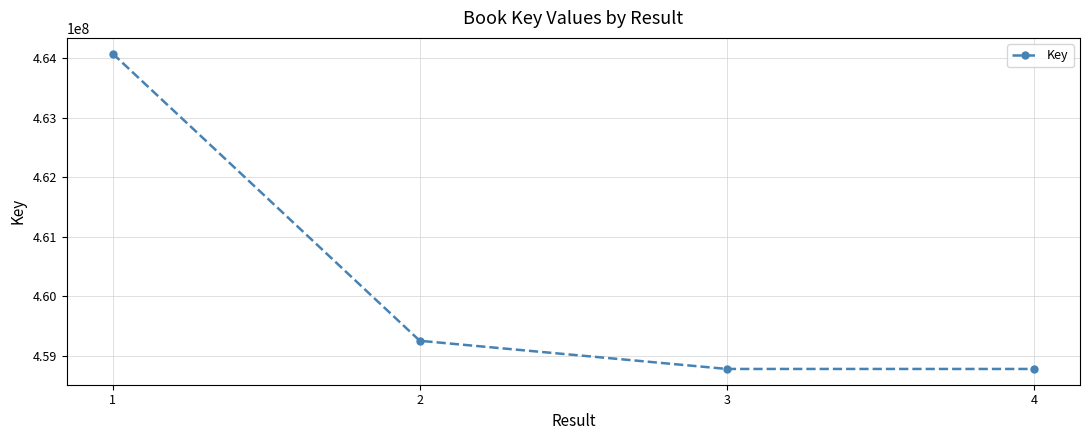

What is the change in value from 1 to 4?

-5297688